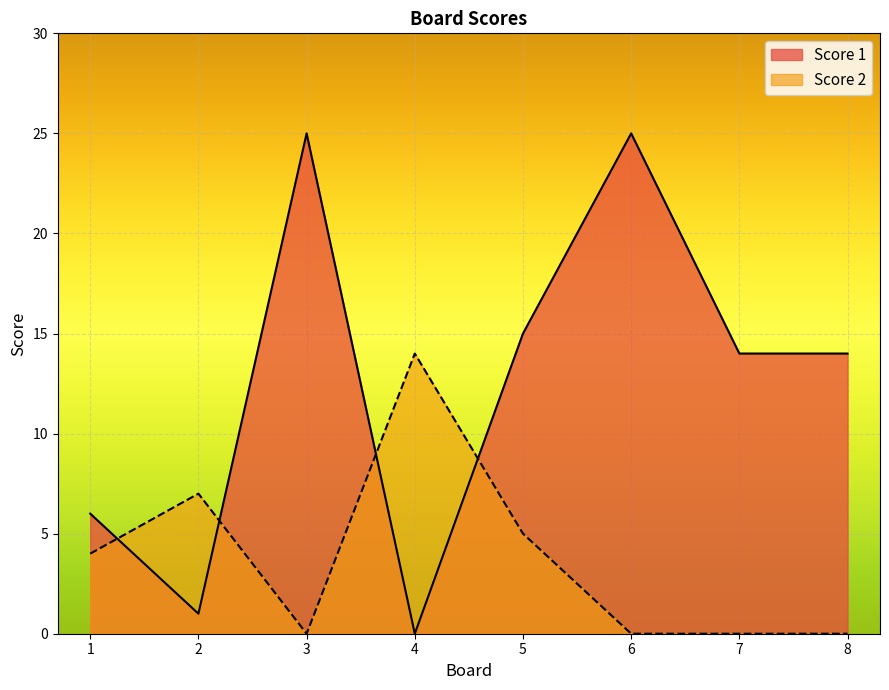

How many data points in Score 1 are less than 14?

3